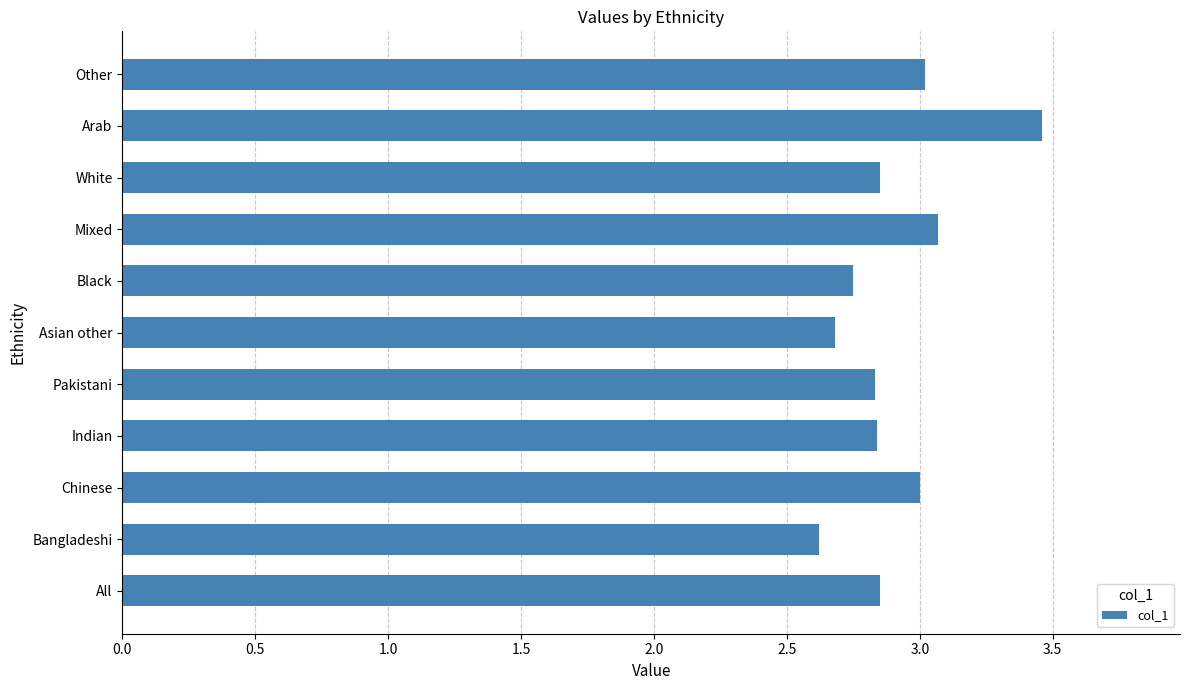

How many bars are there in total?

11